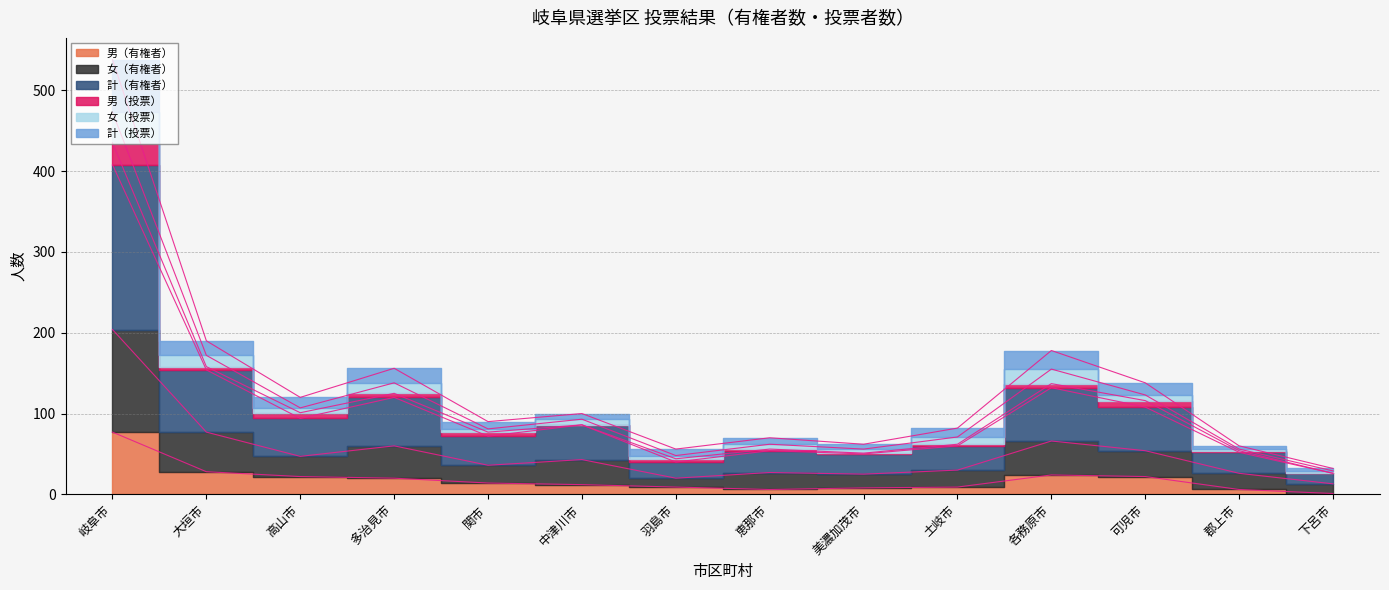

At which category does 男（有権者） reach its first local peak?

各務原市